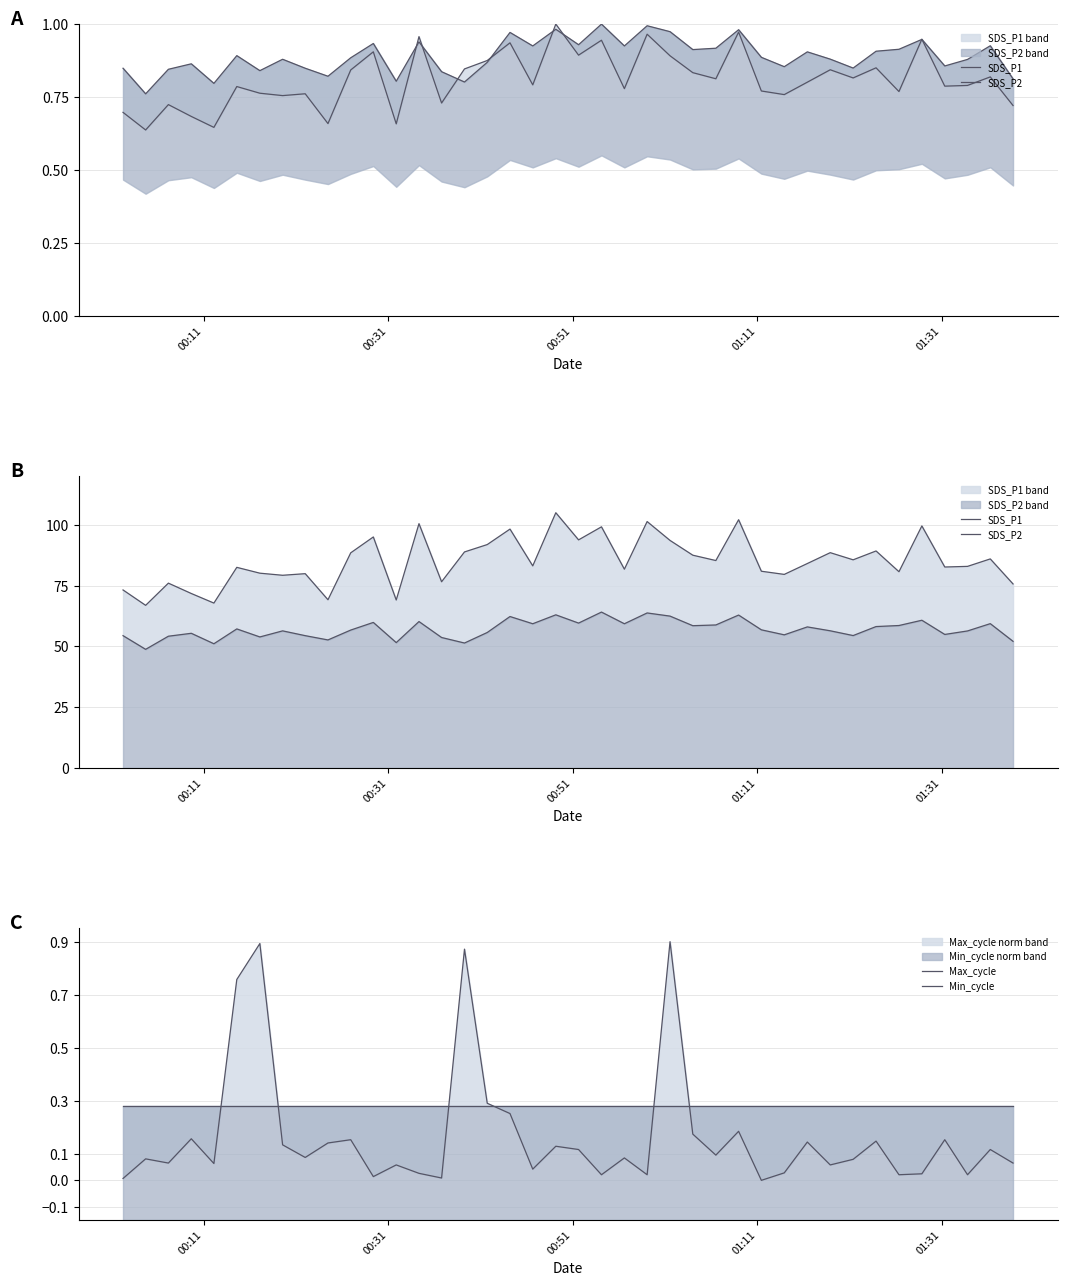

What is the value of the Min_cycle point at the 7th from the left?

0.3